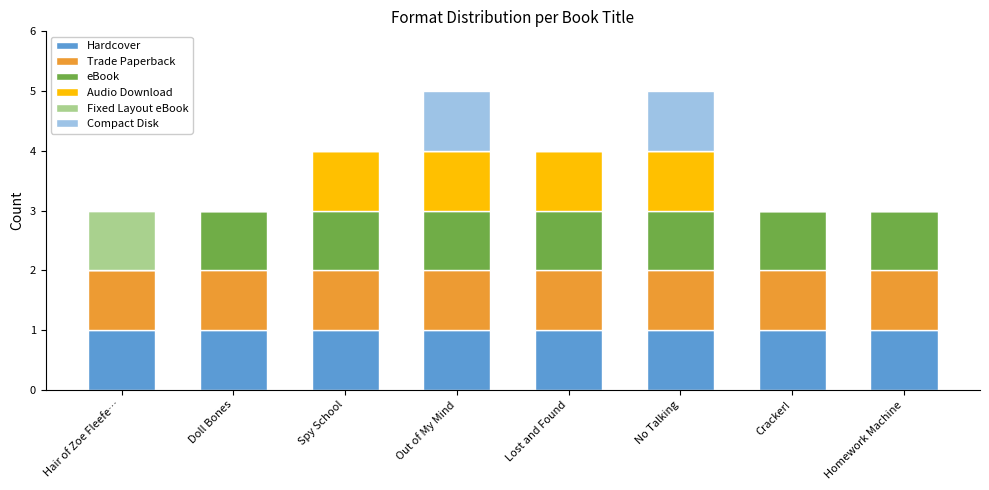

What is the total value across all series at No Talking?

5